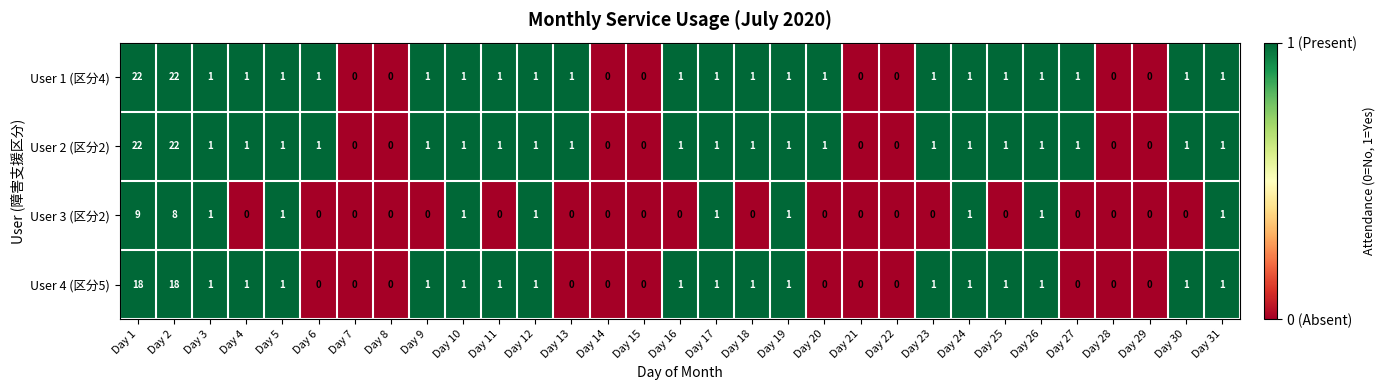

At which label does User 3 (区分2) reach its peak?

Day 1